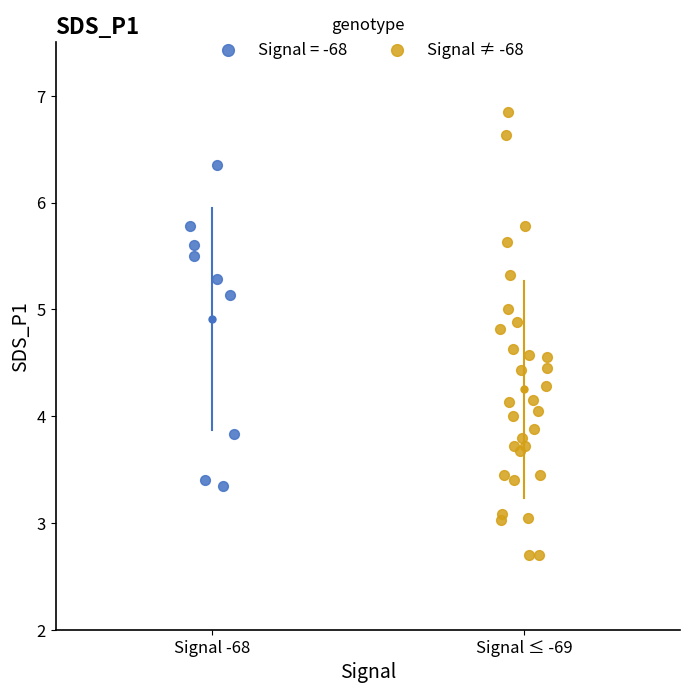

Which series reaches the maximum Y coordinate?

Signal ≠ -68